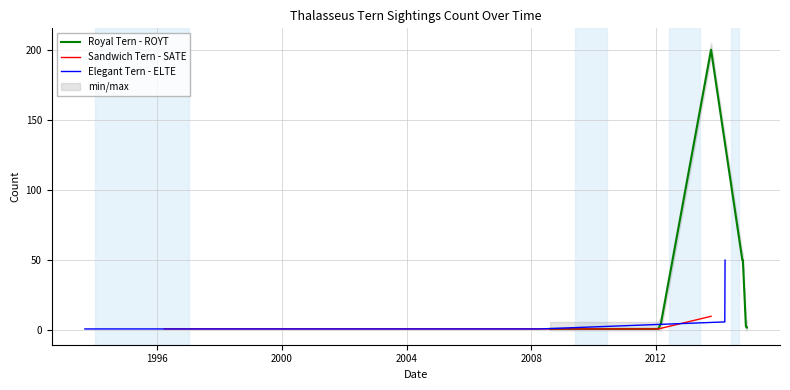

Which category has the highest value in the Elegant Tern - ELTE series?

2014-03